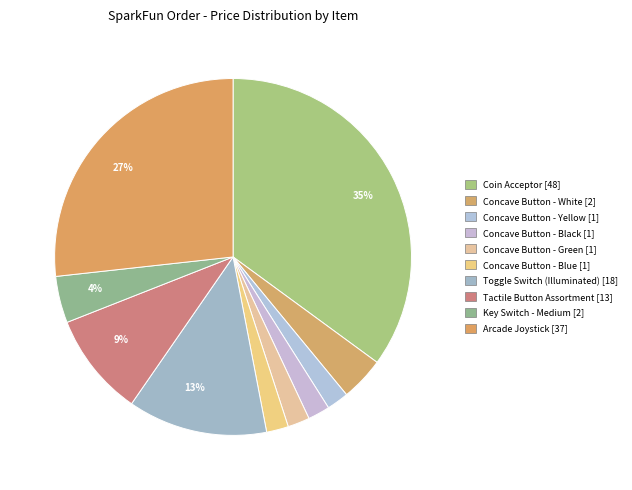

How many slices are in this pie chart?

10